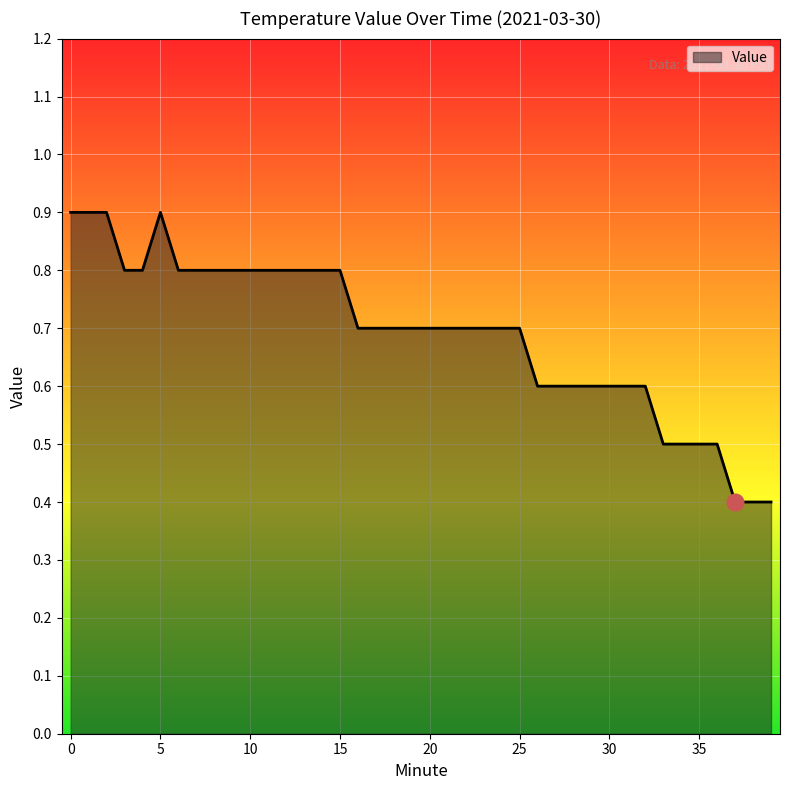

How many lines are shown in the chart?

1